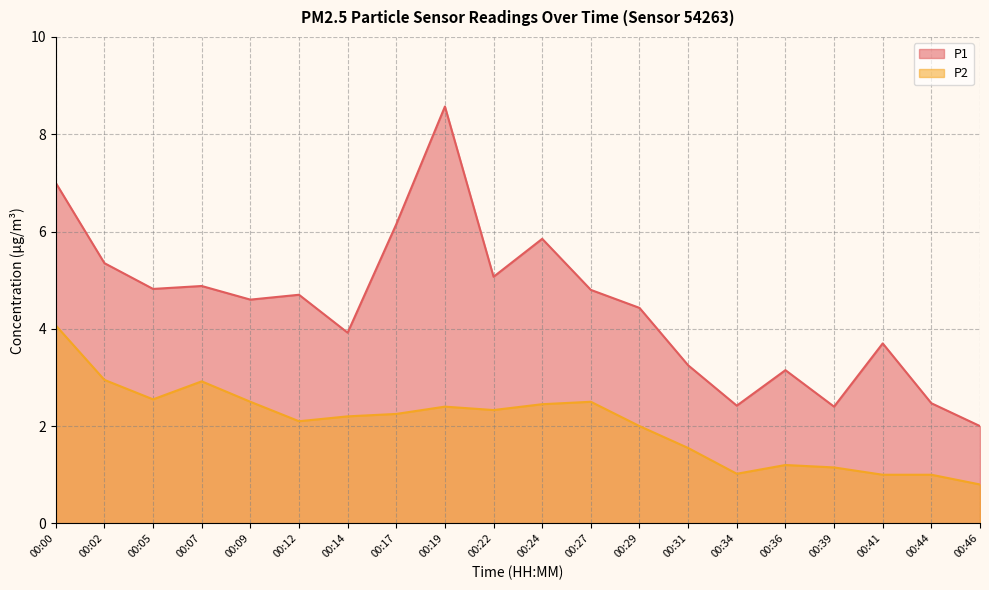

Reading right to left, extract all data points from this chart.

P1: 00:46=2.0	00:44=2.5	00:41=3.7	00:39=2.4	00:36=3.1	00:34=2.4	00:31=3.2	00:29=4.4	00:27=4.8	00:24=5.8	00:22=5.1	00:19=8.6	00:17=6.2	00:14=3.9	00:12=4.7	00:09=4.6	00:07=4.9	00:05=4.8	00:02=5.3	00:00=7.0
P2: 00:46=0.8	00:44=1.0	00:41=1.0	00:39=1.1	00:36=1.2	00:34=1.0	00:31=1.6	00:29=2.0	00:27=2.5	00:24=2.5	00:22=2.3	00:19=2.4	00:17=2.2	00:14=2.2	00:12=2.1	00:09=2.5	00:07=2.9	00:05=2.5	00:02=3.0	00:00=4.1